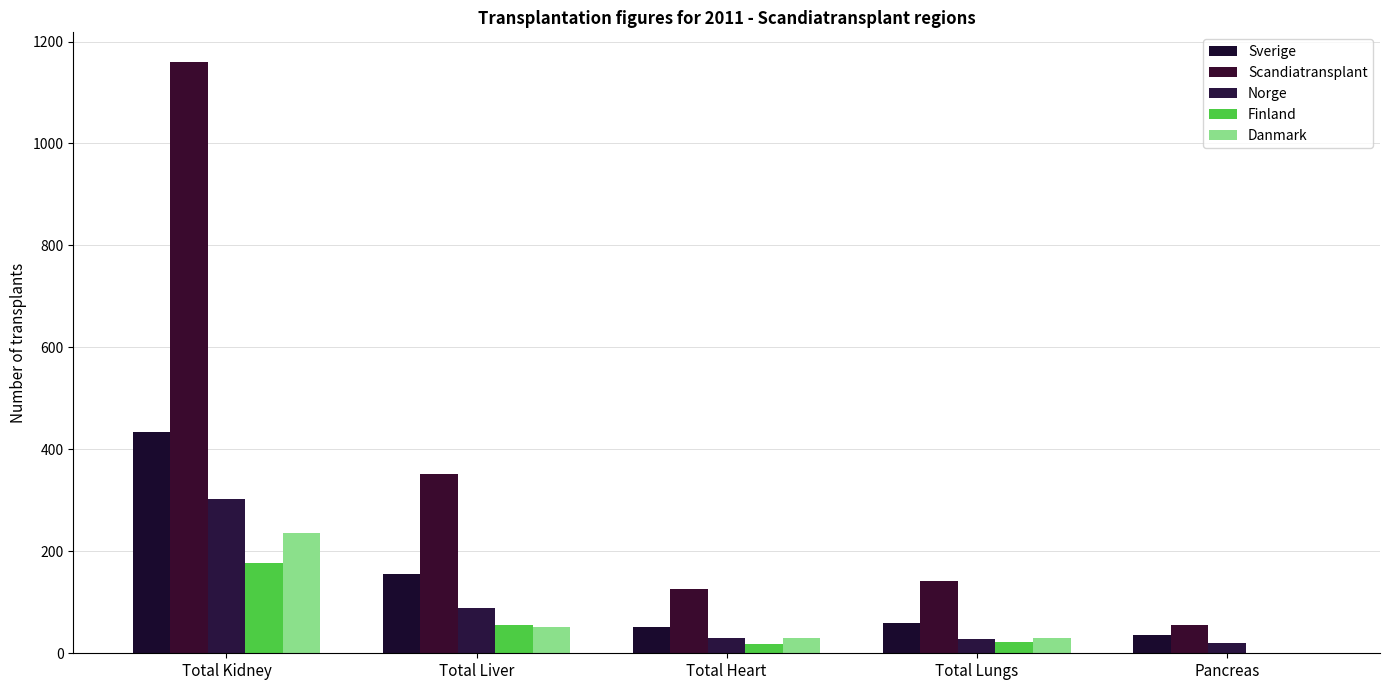

How many categories are shown in the chart?

5